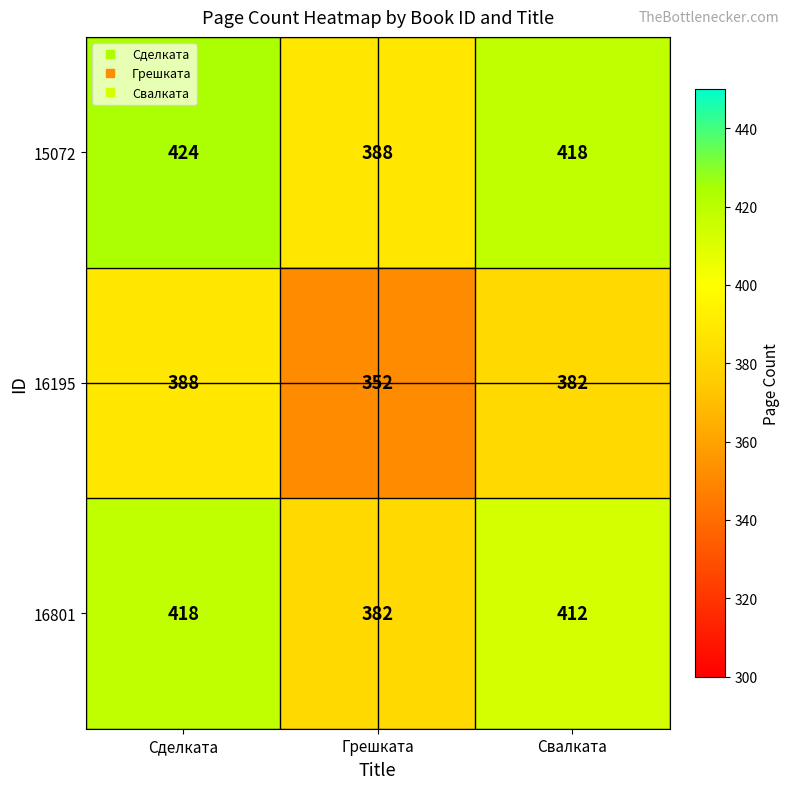

What is the spread (max minus min) of values at Свалката?

36